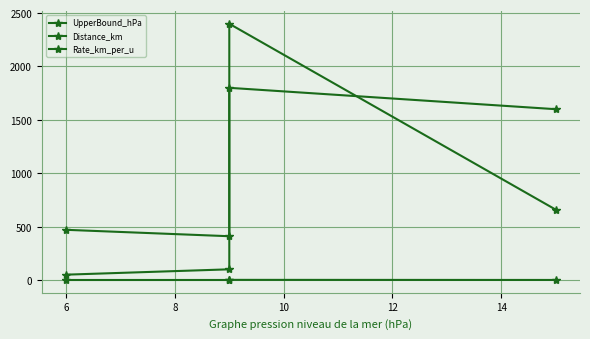

What is the difference between the second highest and minimum values in the UpperBound_hPa series?

1190.0